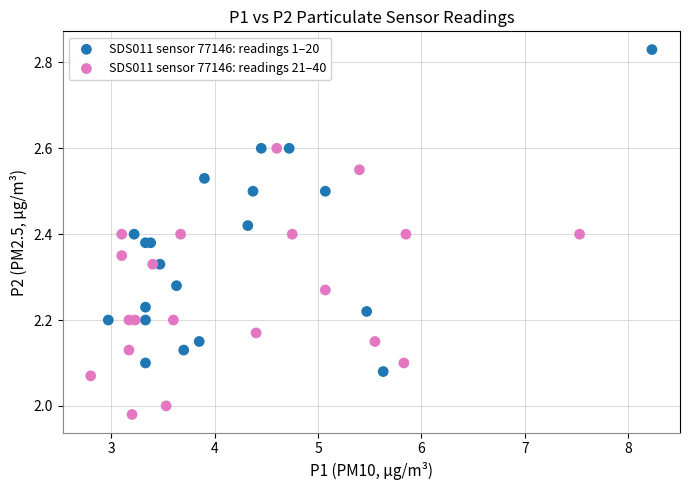

What are all the series names shown in the legend?

SDS011 sensor 77146: readings 1–20, SDS011 sensor 77146: readings 21–40